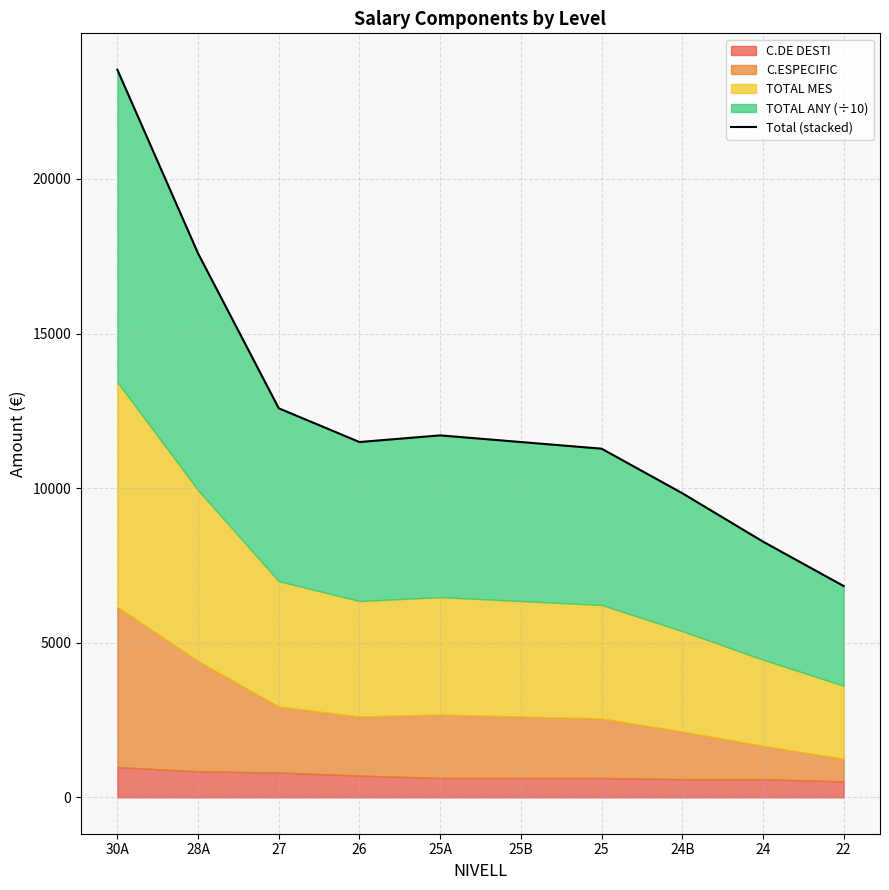

Where is the first local maximum?

25A